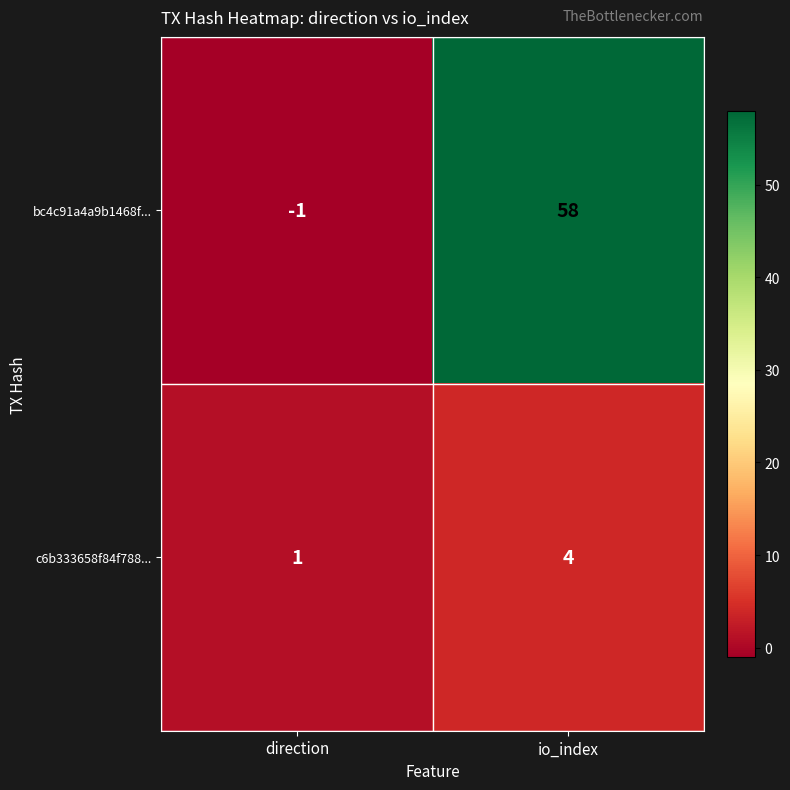

Reading right to left, extract all data points from this chart.

bc4c91a4a9b1468f...: io_index=58	direction=-1
c6b333658f84f788...: io_index=4	direction=1